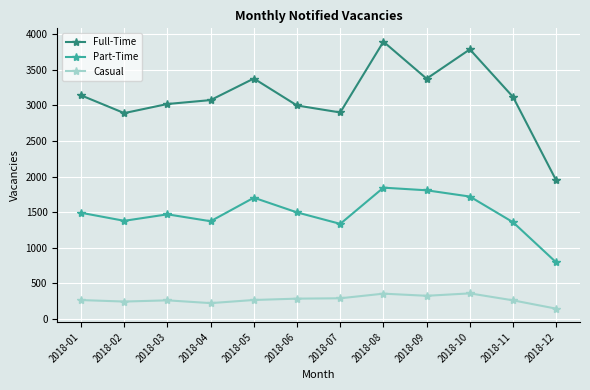

True or false: Part-Time has more than 2 interior local peaks.

True